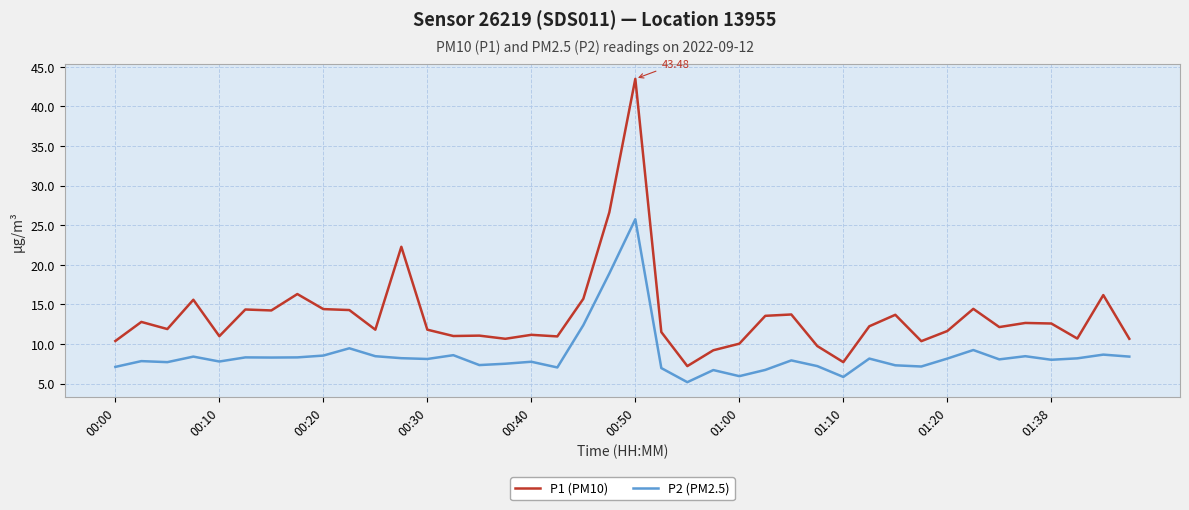

True or false: P2 (PM2.5) and P1 (PM10) cross at least once.

False